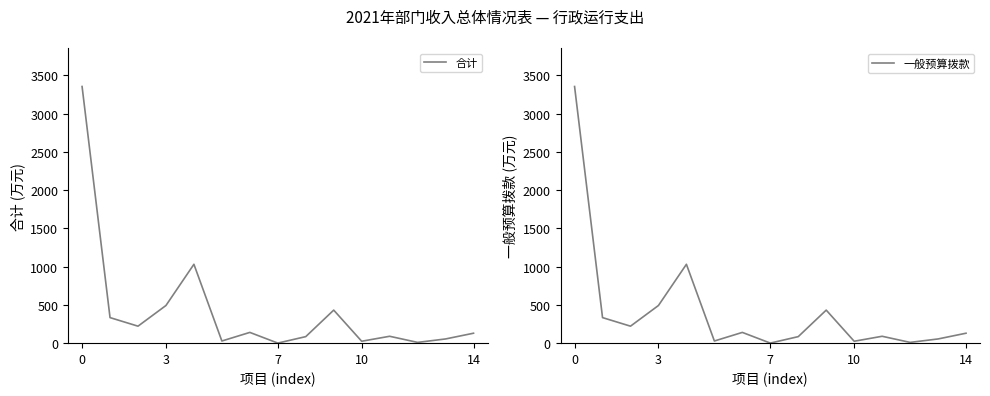

Between 0 and 13, which series saw the biggest shift?

合计